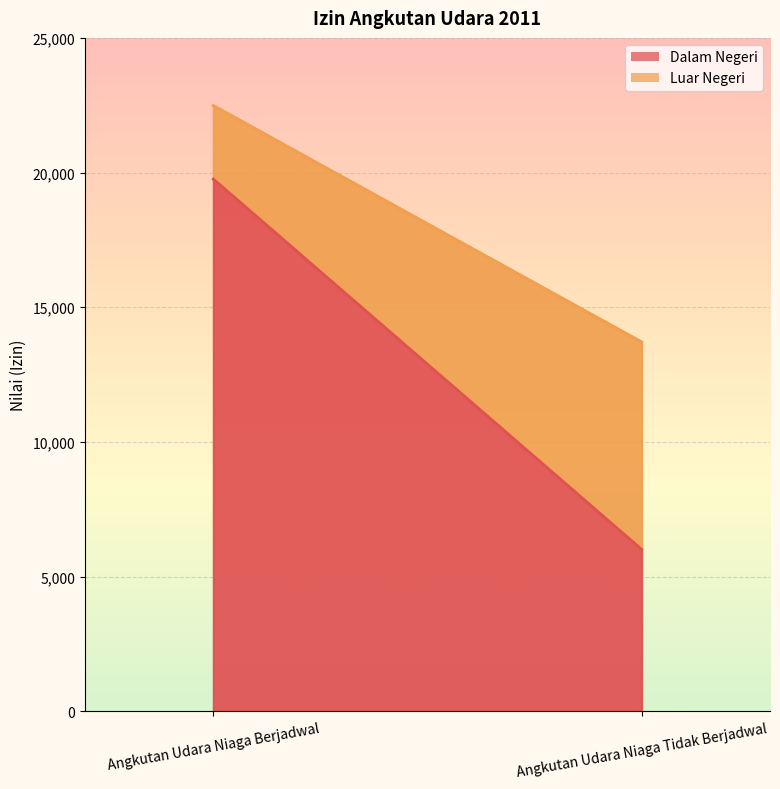

What is the sum of all Dalam Negeri values?

25771